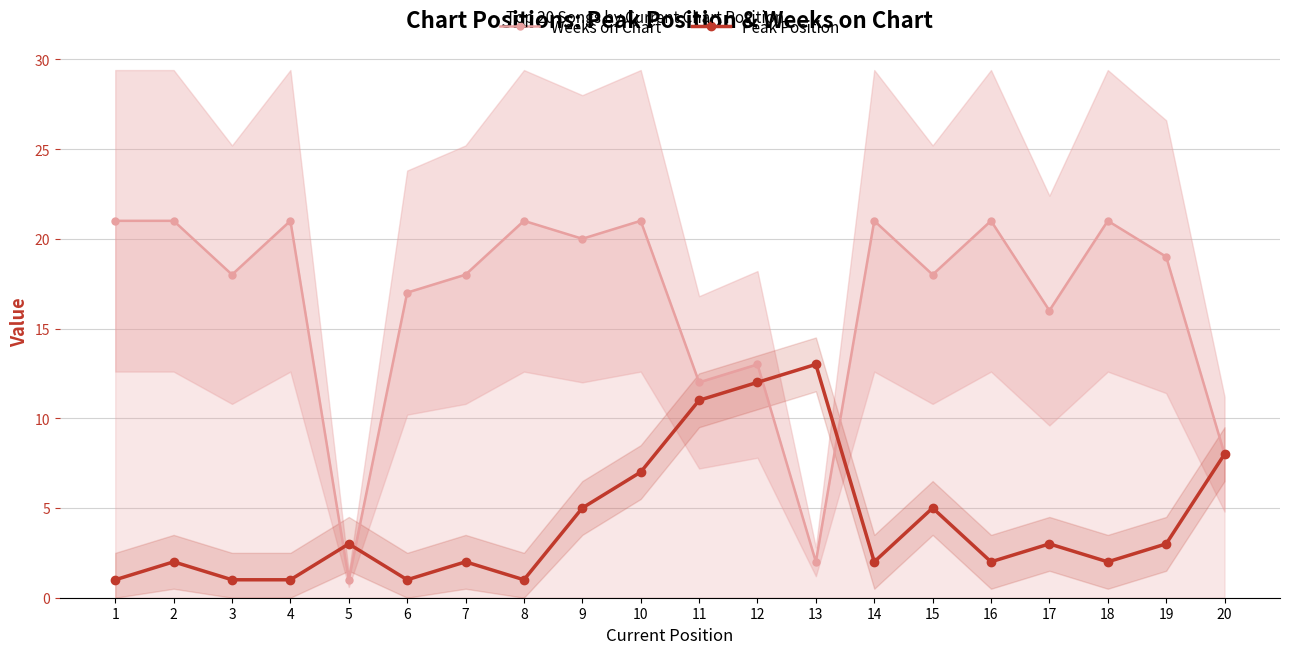

Between 9 and 12, which is larger?

9